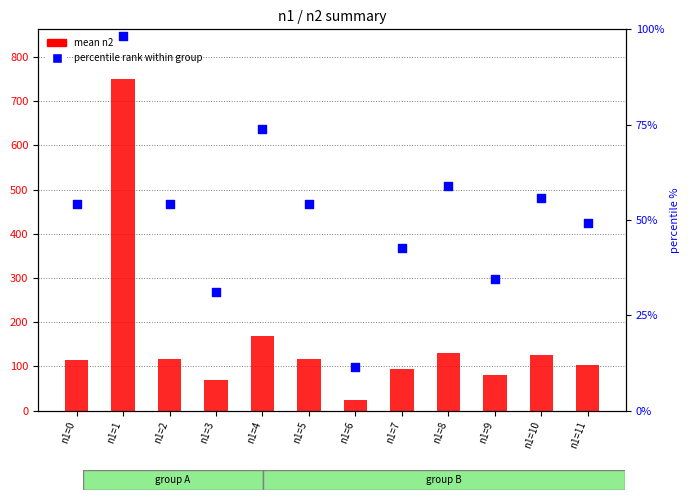

What are all the series names shown in the legend?

mean n2, percentile rank within group